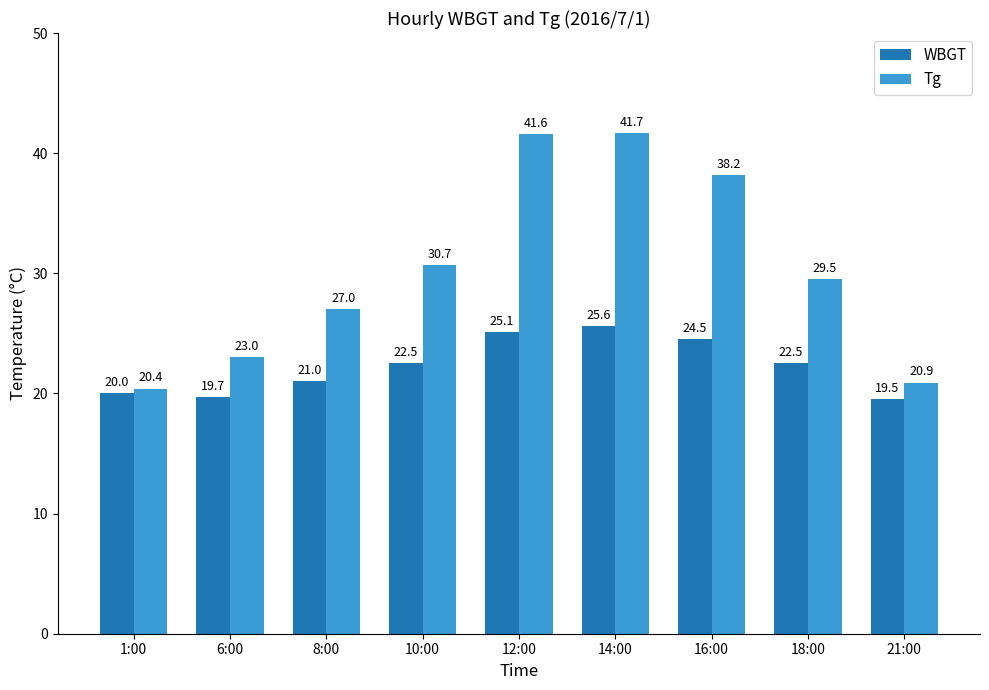

Which label corresponds to the smallest value in the chart?

21:00